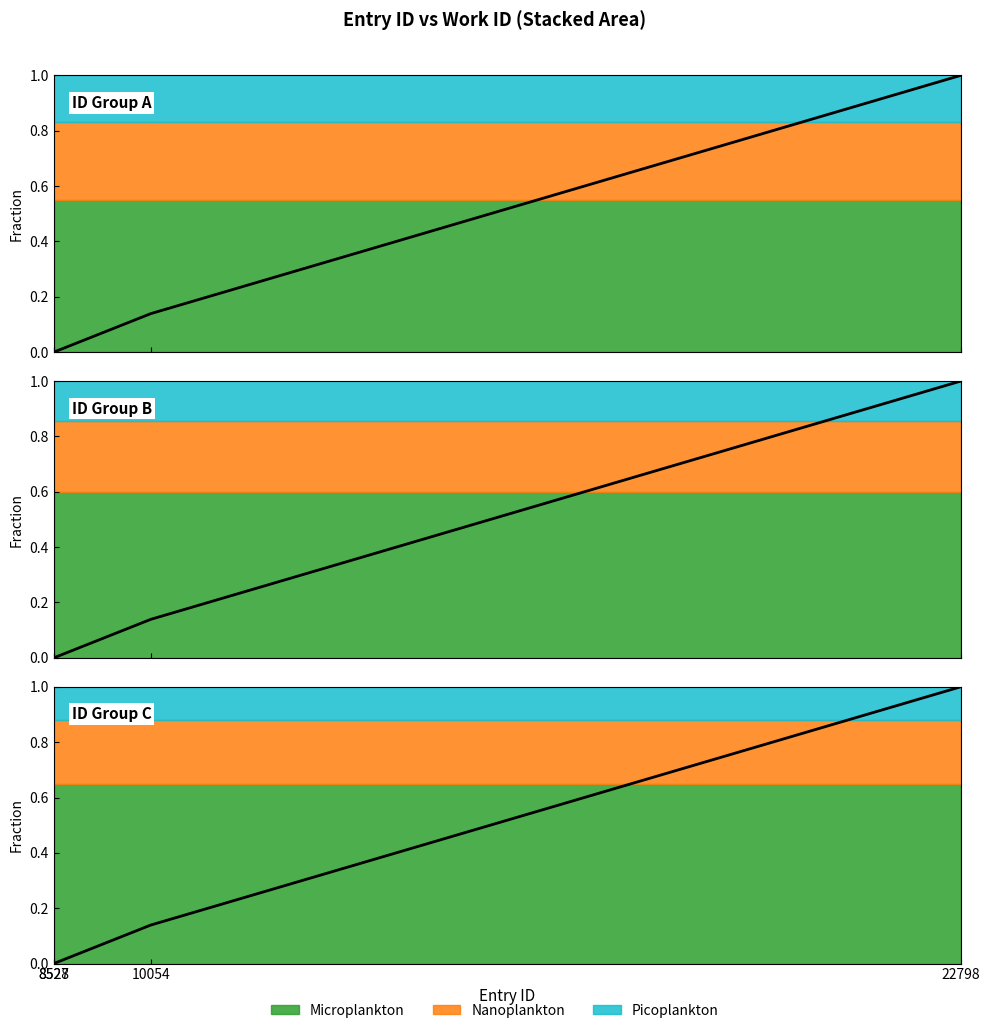

What is the sum of all values?

1.1